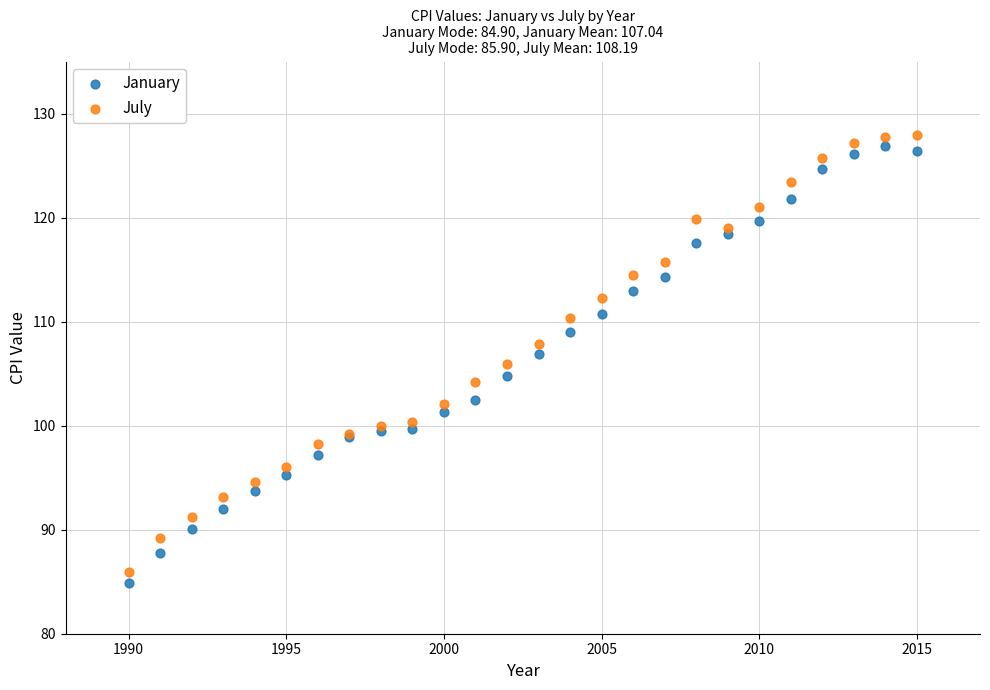

What is the X range (max minus min) for the scatter plot?

25.0